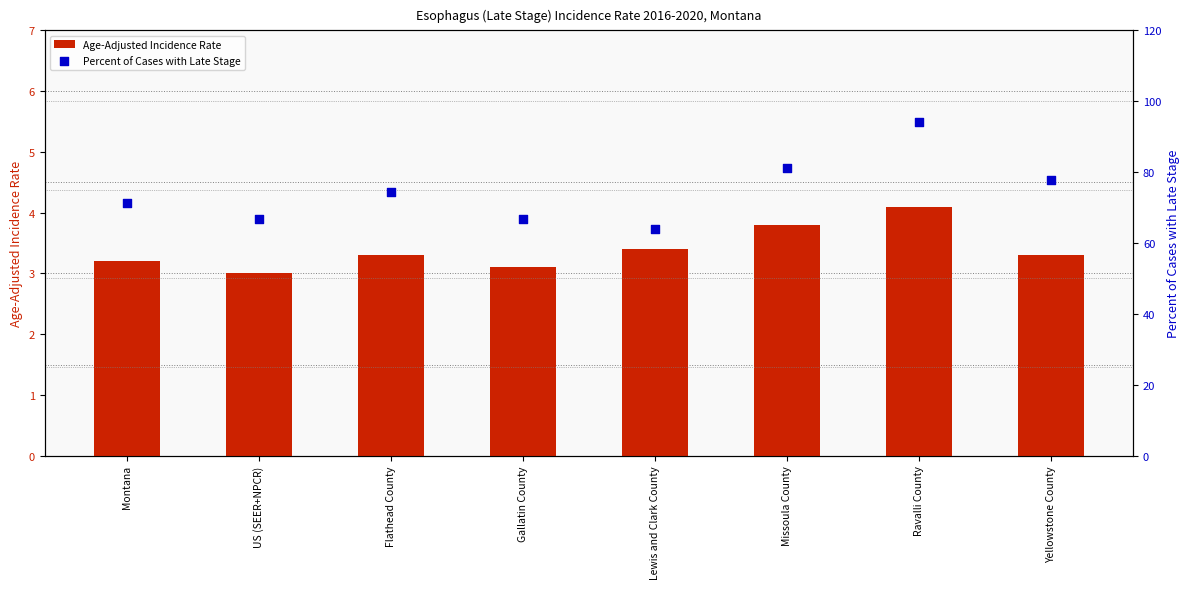

Which series contains the highest Y value?

Percent of Cases with Late Stage